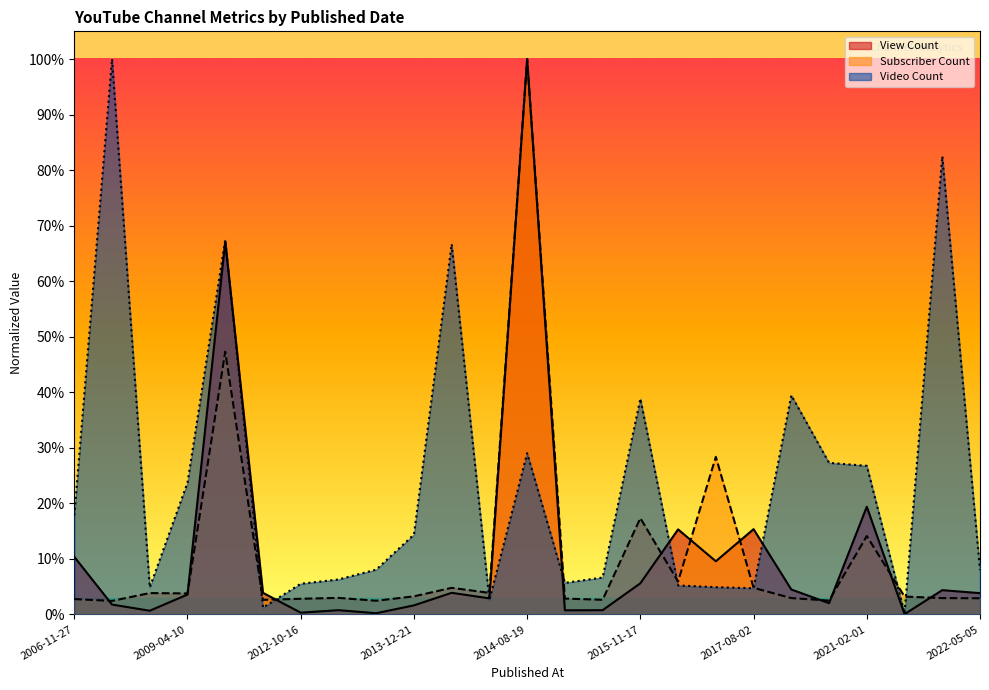

What is the maximum value shown in the chart?

1.0